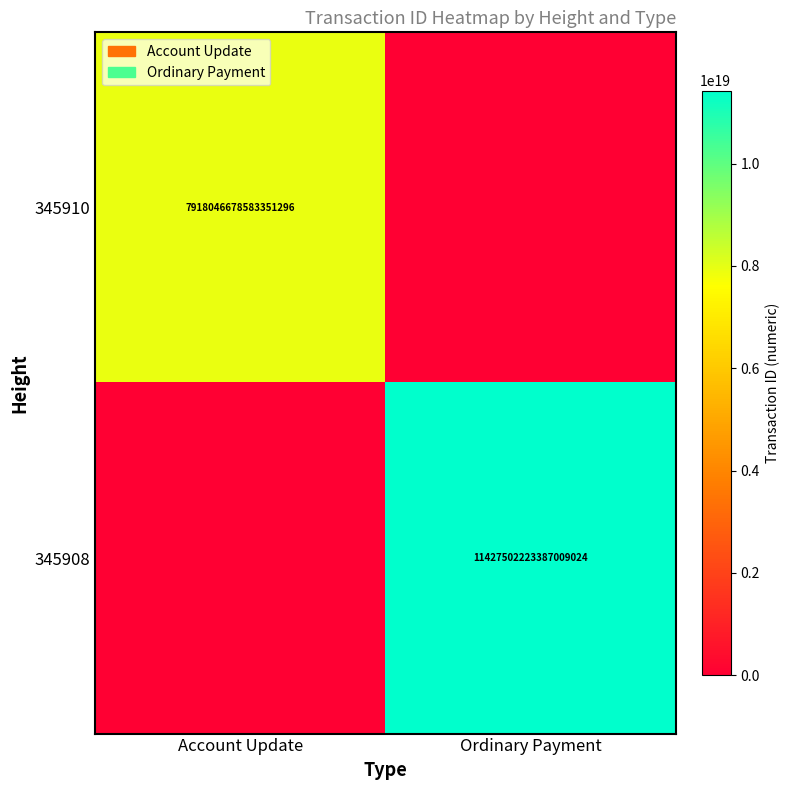

Is it true that 345908 equals 11427502223387009024 at Ordinary Payment?

True